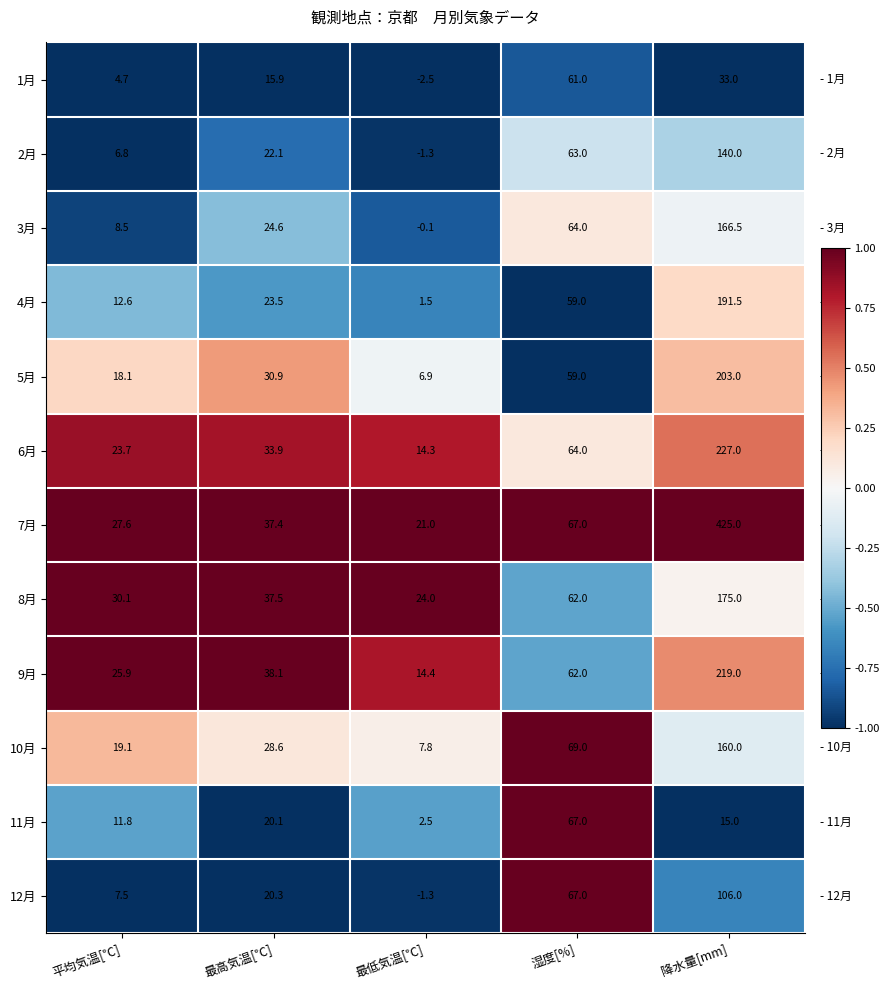

At 最高気温[℃], list the series in order from largest to smallest.

9月, 8月, 7月, 6月, 5月, 10月, 3月, 4月, 2月, 12月, 11月, 1月